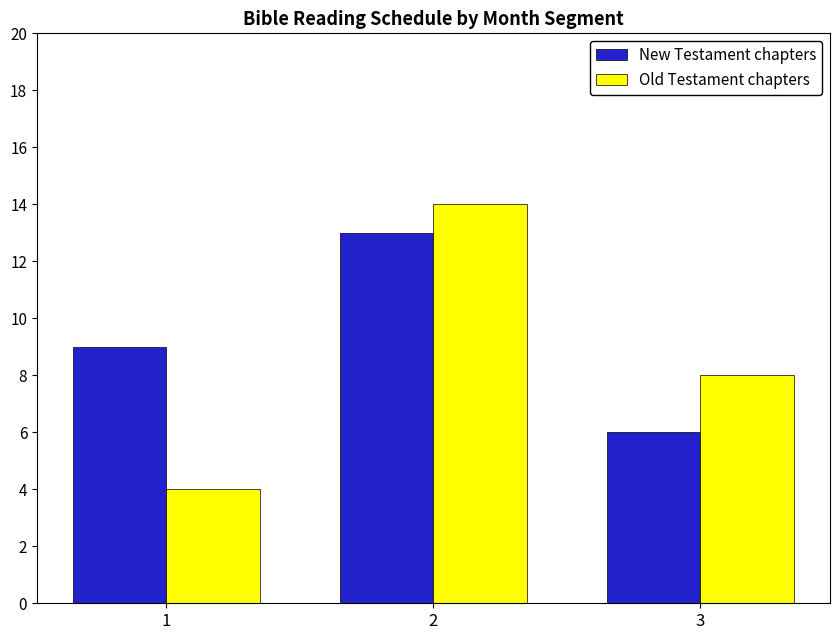

Is the value of New Testament chapters at 2 greater than the value of Old Testament chapters at 2?

No